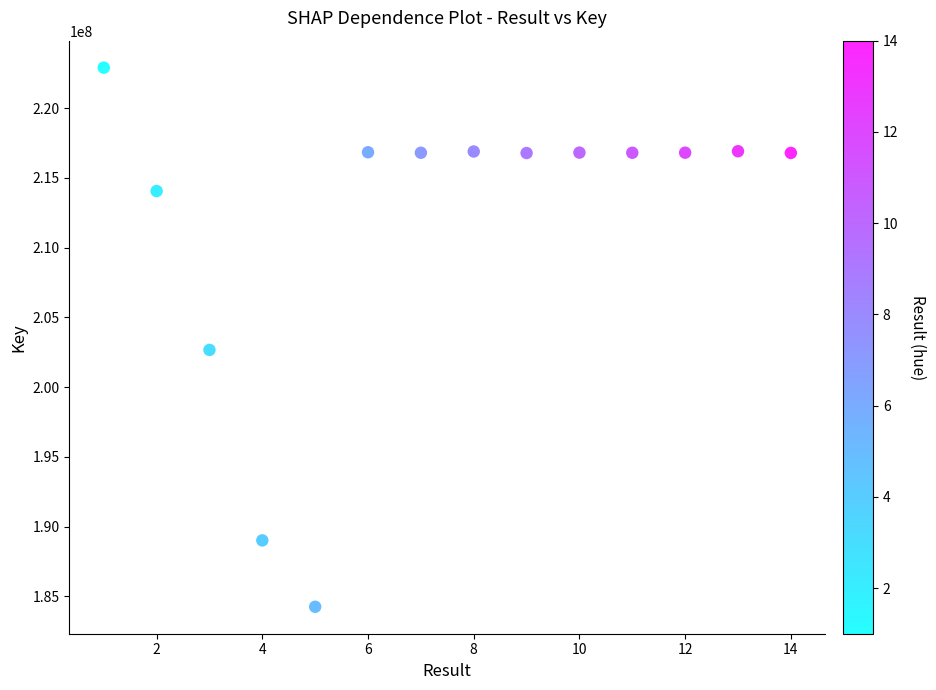

What is the range of Y values (max minus min)?

38646516